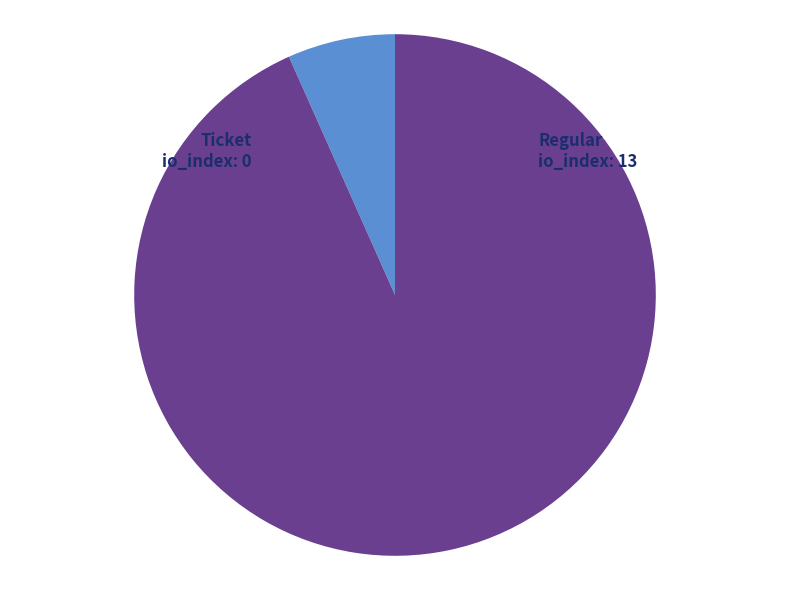

The Ticket slice represents 1% of the pie. True or false?

False